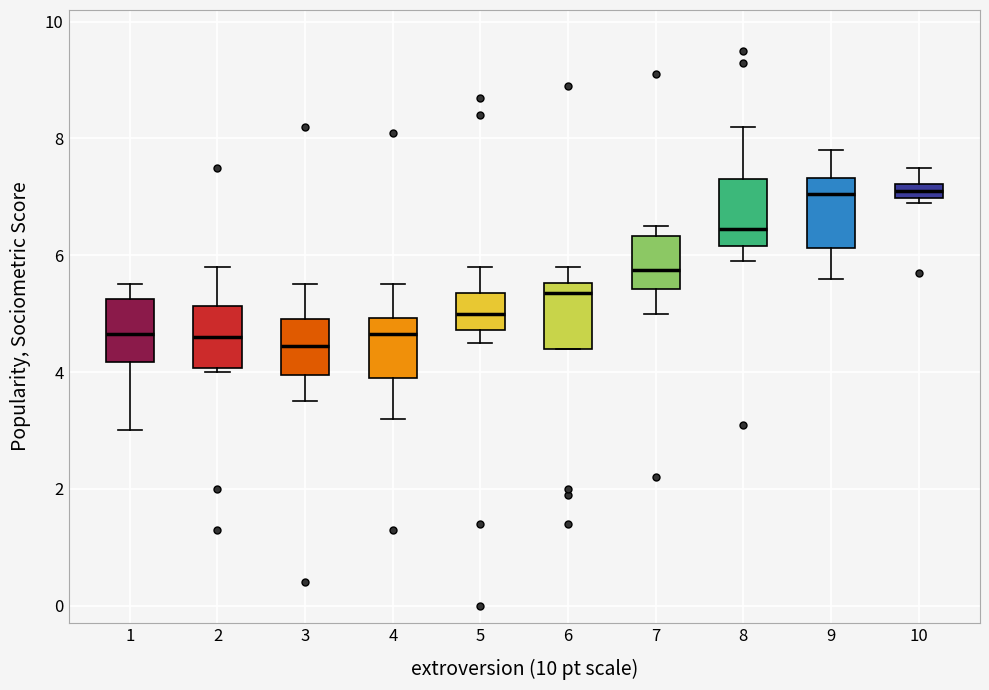

Where does the lower whisker of the box at x = 8 end on the y-axis? The values are not printed on the chart, so give them approximately, as read against the axis.

6.0